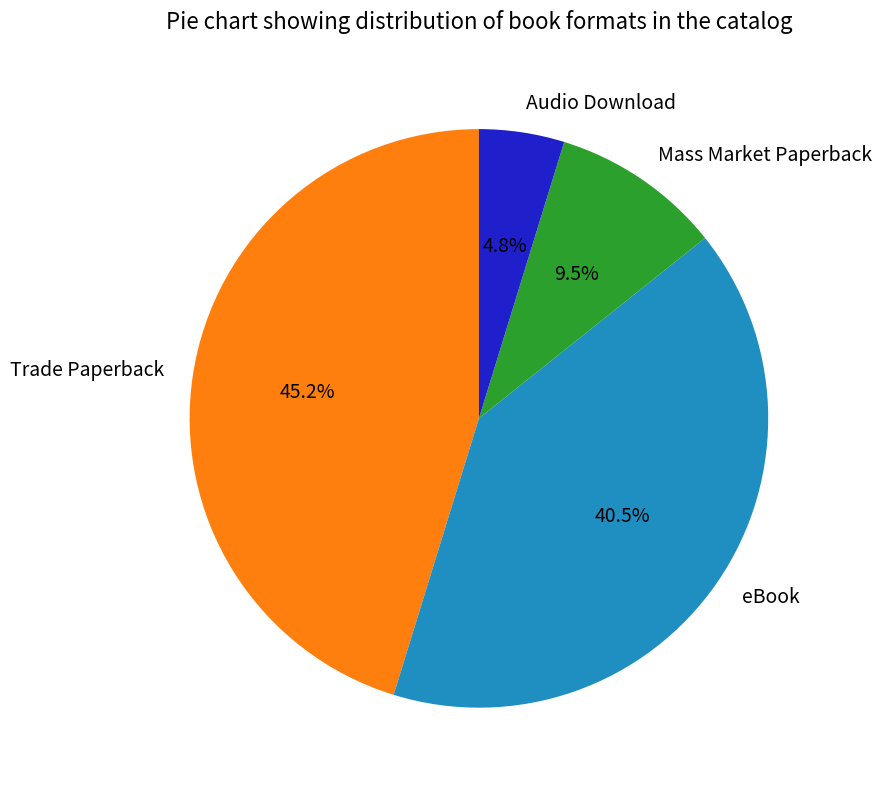

What is the ratio of the value at Audio Download to the value at eBook?

0.1